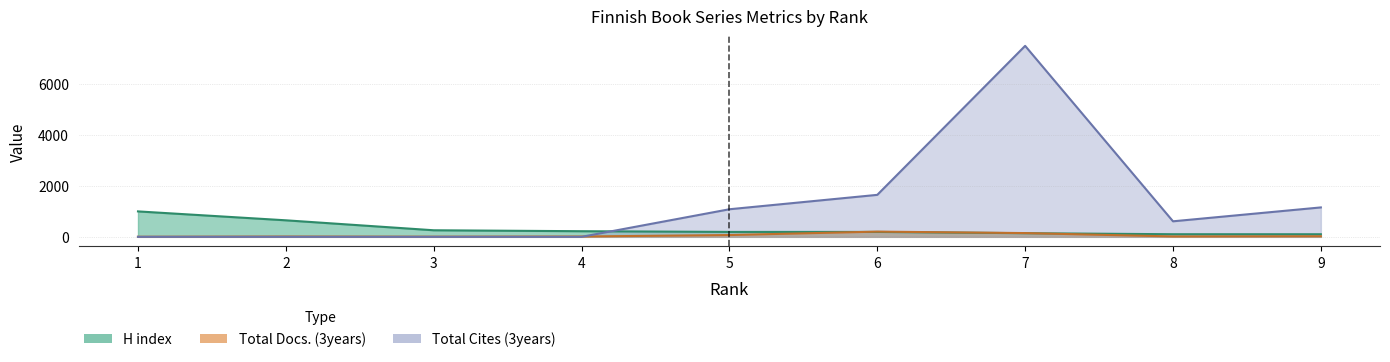

Reading left to right, extract all data points from this chart.

H index: 1=996	2=647	3=257	4=220	5=192	6=192	7=142	8=102	9=101
Total Docs. (3years): 1=3	2=12	3=6	4=13	5=70	6=204	7=147	8=15	9=23
Total Cites (3years): 1=0	2=0	3=0	4=0	5=1080	6=1644	7=7480	8=608	9=1152